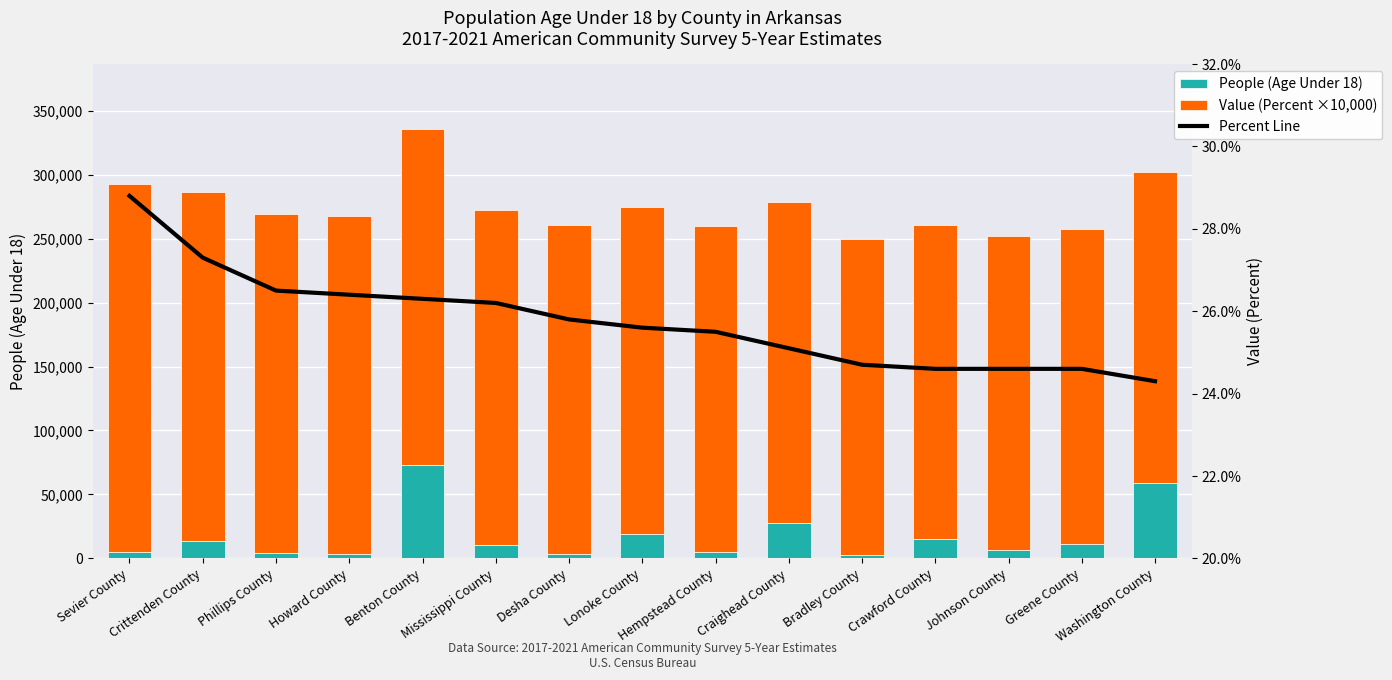

Reading left to right, transcribe all the data shown in this chart.

People (Age Under 18): Sevier County=4623.0	Crittenden County=13189.0	Phillips County=4479.0	Howard County=3408.0	Benton County=73183.0	Mississippi County=10776.0	Desha County=2975.0	Lonoke County=18930.0	Hempstead County=5183.0	Craighead County=27622.0	Bradley County=2614.0	Crawford County=14882.0	Johnson County=6355.0	Greene County=11218.0	Washington County=59078.0
Value (Percent ×10,000): Sevier County=288000.0	Crittenden County=273000.0	Phillips County=265000.0	Howard County=264000.0	Benton County=263000.0	Mississippi County=262000.0	Desha County=258000.0	Lonoke County=256000.0	Hempstead County=255000.0	Craighead County=251000.0	Bradley County=247000.0	Crawford County=246000.0	Johnson County=246000.0	Greene County=246000.0	Washington County=243000.0
Percent Line: Sevier County=28.8	Crittenden County=27.3	Phillips County=26.5	Howard County=26.4	Benton County=26.3	Mississippi County=26.2	Desha County=25.8	Lonoke County=25.6	Hempstead County=25.5	Craighead County=25.1	Bradley County=24.7	Crawford County=24.6	Johnson County=24.6	Greene County=24.6	Washington County=24.3